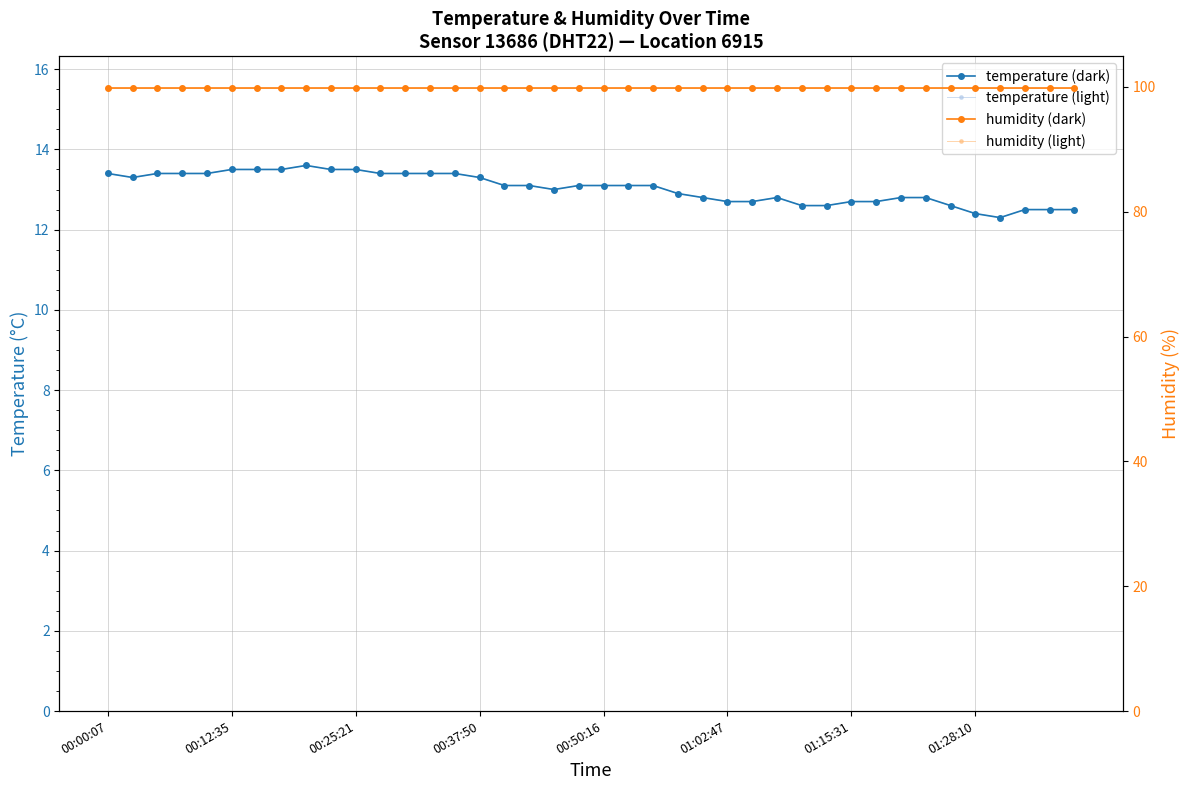

What is the average value of the humidity (dark) series?

99.9